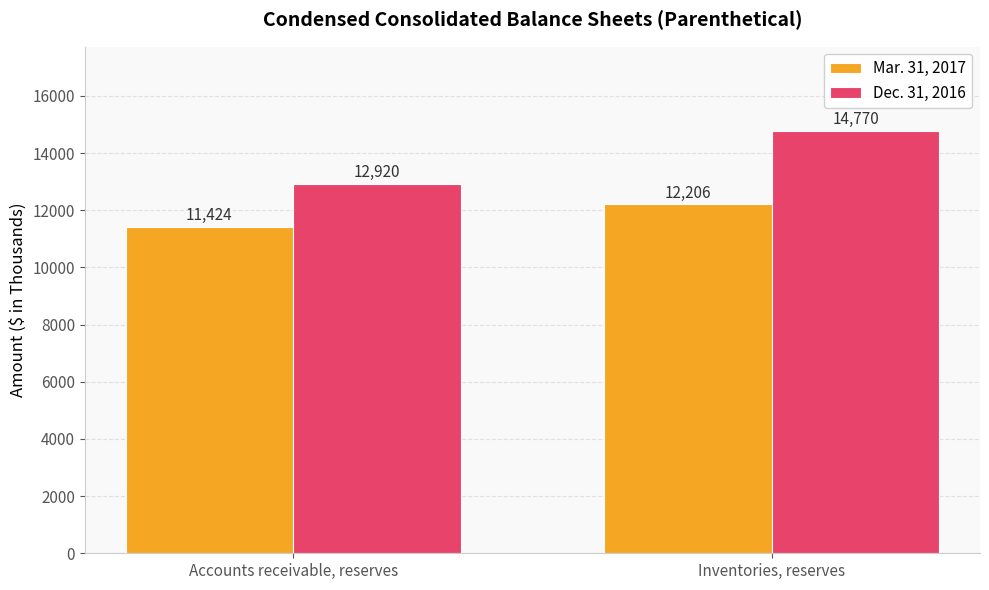

What is the total value across all series at Accounts receivable, reserves?

24344